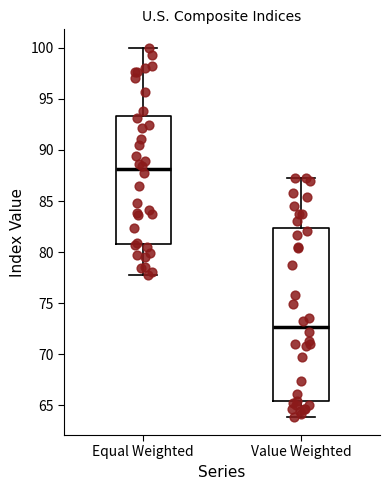

Reading left to right, transcribe this box plot: for each box, give where its median line is, the range the box spans, and where its two whiskers end, as read against the y-axis. The values are not printed on the chart, so give them approximately, as read against the axis.

Equal Weighted: median 88.0, box 81.0 to 93.5, whiskers 77.5 to 100.0
Value Weighted: median 72.5, box 65.5 to 82.5, whiskers 64.0 to 87.5